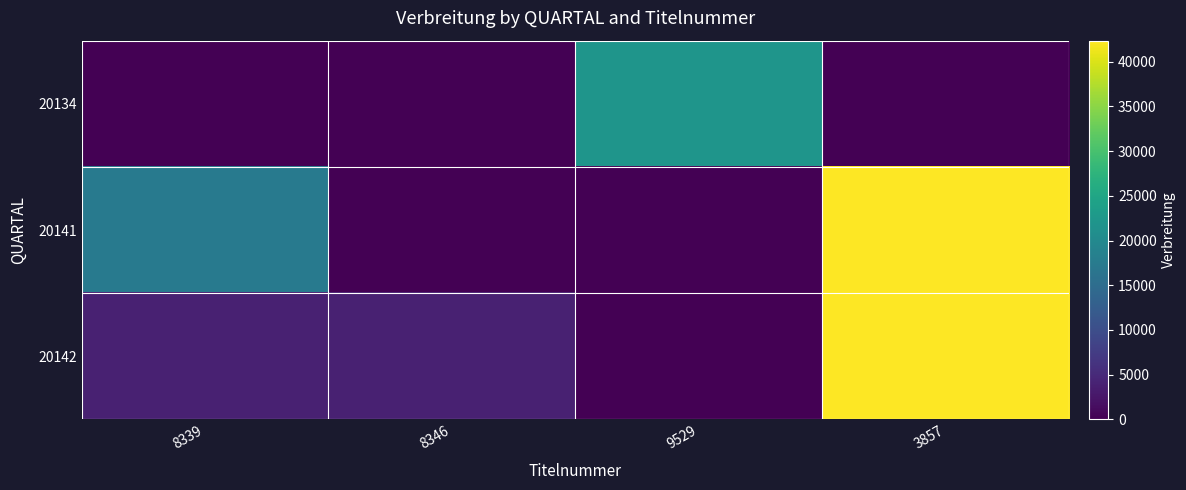

List the series in order of their peak value, highest first.

20141, 20142, 20134